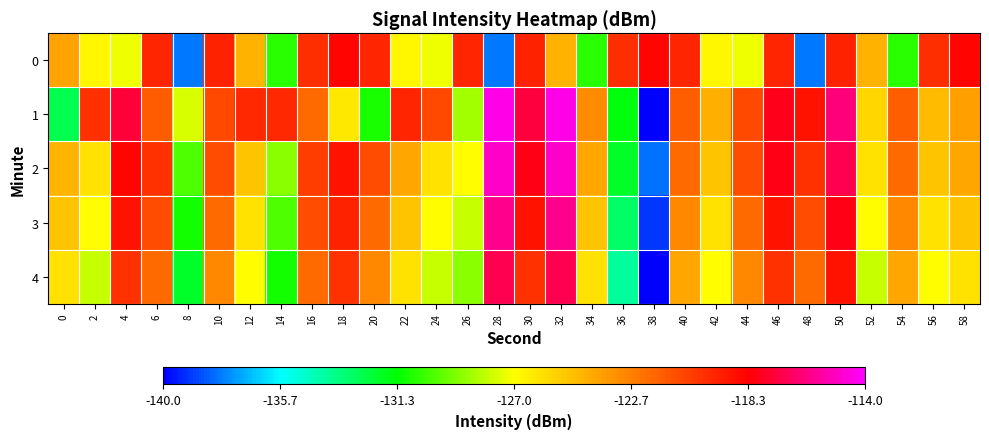

Reading left to right, what are all the values shown in this chart?

0: 0=-124.0	2=-126.8	4=-127.3	6=-119.7	8=-138.0	10=-119.6	12=-124.4	14=-130.6	16=-119.9	18=-118.5	20=-119.7	22=-126.8	24=-127.3	26=-119.7	28=-138.0	30=-119.6	32=-124.4	34=-130.6	36=-119.9	38=-118.5	40=-119.7	42=-126.8	44=-127.3	46=-119.7	48=-138.0	50=-119.6	52=-124.4	54=-130.6	56=-119.9	58=-118.5
1: 0=-132.6	2=-120.0	4=-117.4	6=-121.5	8=-127.6	10=-120.9	12=-119.8	14=-119.8	16=-122.0	18=-126.2	20=-130.9	22=-119.7	24=-120.8	26=-128.6	28=-114.5	30=-117.3	32=-114.4	34=-123.1	36=-131.5	38=-139.9	40=-121.5	42=-124.3	44=-120.9	46=-117.9	48=-119.0	50=-116.3	52=-125.7	54=-121.6	56=-124.7	58=-123.8
2: 0=-124.5	2=-126.0	4=-118.5	6=-120.0	8=-130.0	10=-121.0	12=-125.0	14=-129.0	16=-120.5	18=-119.0	20=-121.0	22=-124.0	24=-126.0	26=-127.0	28=-115.0	30=-118.0	32=-115.0	34=-124.0	36=-132.0	38=-138.0	40=-122.0	42=-125.0	44=-121.0	46=-118.0	48=-120.0	50=-117.0	52=-126.0	54=-122.0	56=-125.0	58=-124.0
3: 0=-125.0	2=-127.0	4=-119.0	6=-121.0	8=-131.0	10=-122.0	12=-126.0	14=-130.0	16=-121.0	18=-119.5	20=-122.0	22=-125.0	24=-127.0	26=-128.0	28=-116.0	30=-119.0	32=-116.0	34=-125.0	36=-133.0	38=-139.0	40=-123.0	42=-126.0	44=-122.0	46=-119.0	48=-121.0	50=-118.0	52=-127.0	54=-123.0	56=-126.0	58=-125.0
4: 0=-126.0	2=-128.0	4=-120.0	6=-122.0	8=-132.0	10=-123.0	12=-127.0	14=-131.0	16=-122.0	18=-120.0	20=-123.0	22=-126.0	24=-128.0	26=-129.0	28=-117.0	30=-120.0	32=-117.0	34=-126.0	36=-134.0	38=-140.0	40=-124.0	42=-127.0	44=-123.0	46=-120.0	48=-122.0	50=-119.0	52=-128.0	54=-124.0	56=-127.0	58=-126.0